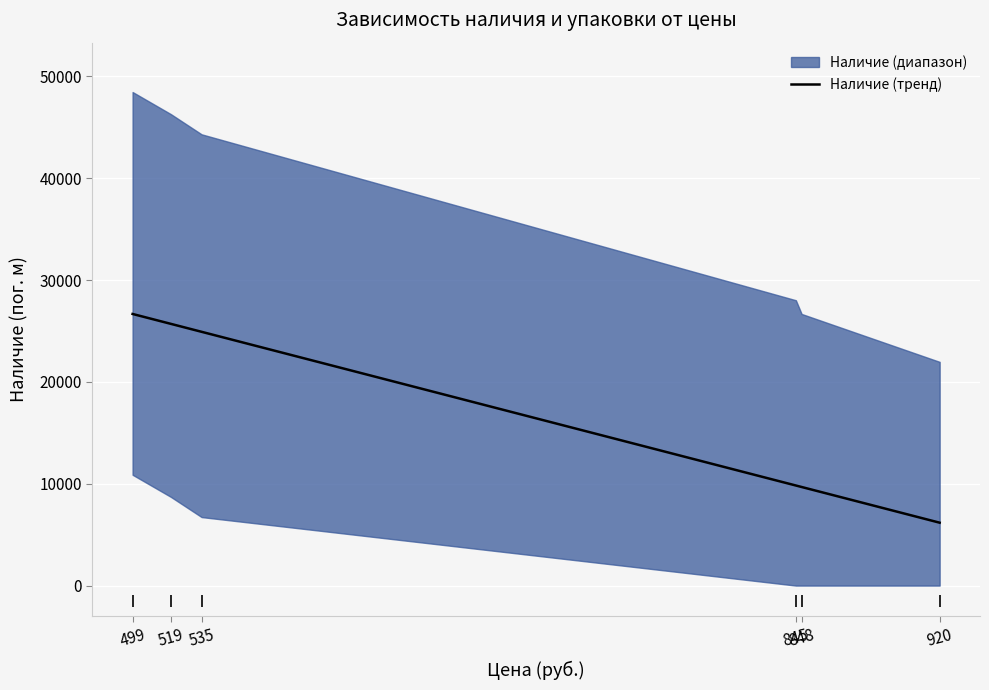

What is the change in value from 499 to 920?

-20491.9